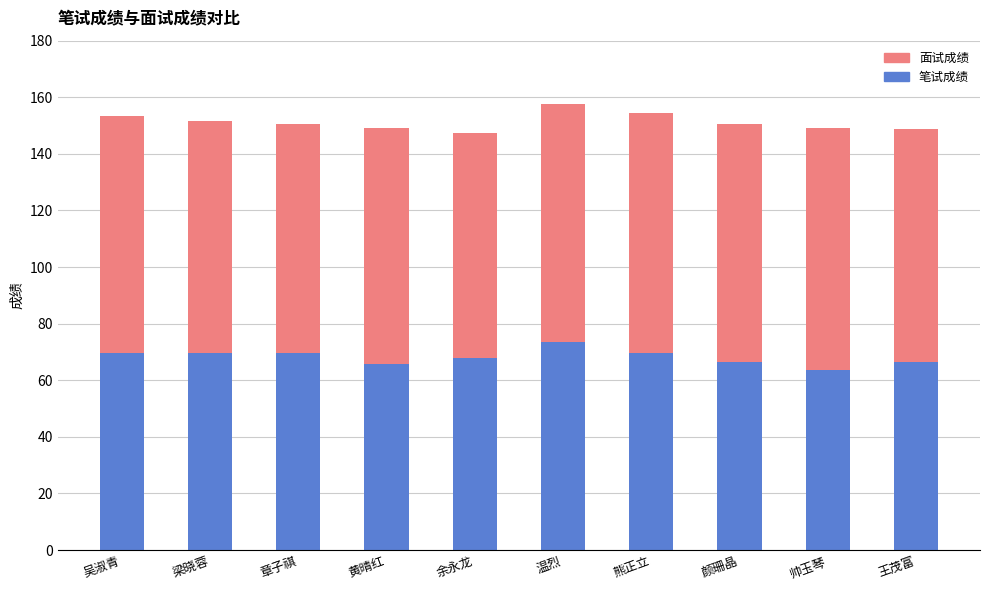

What is the total value across all series at 章子祺?

150.5